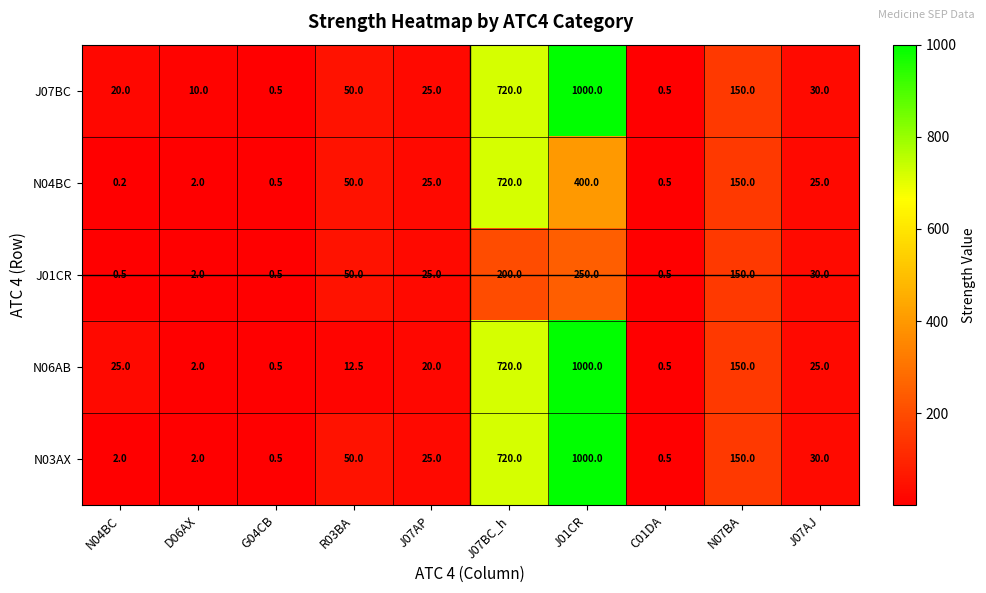

At which label does N03AX reach its peak?

J01CR